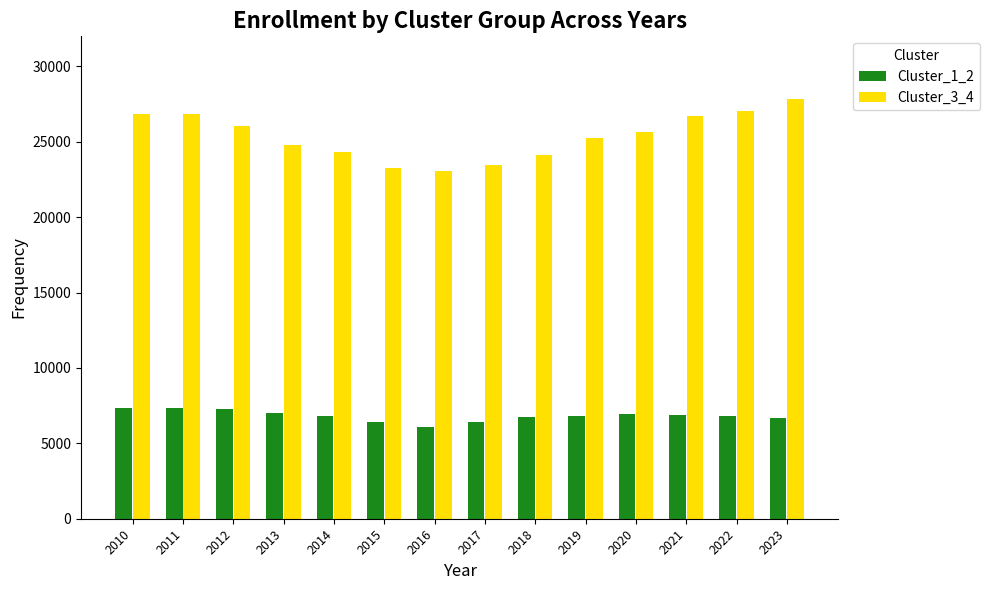

What is the difference between the second highest and second lowest values in the Cluster_3_4 series?

3797